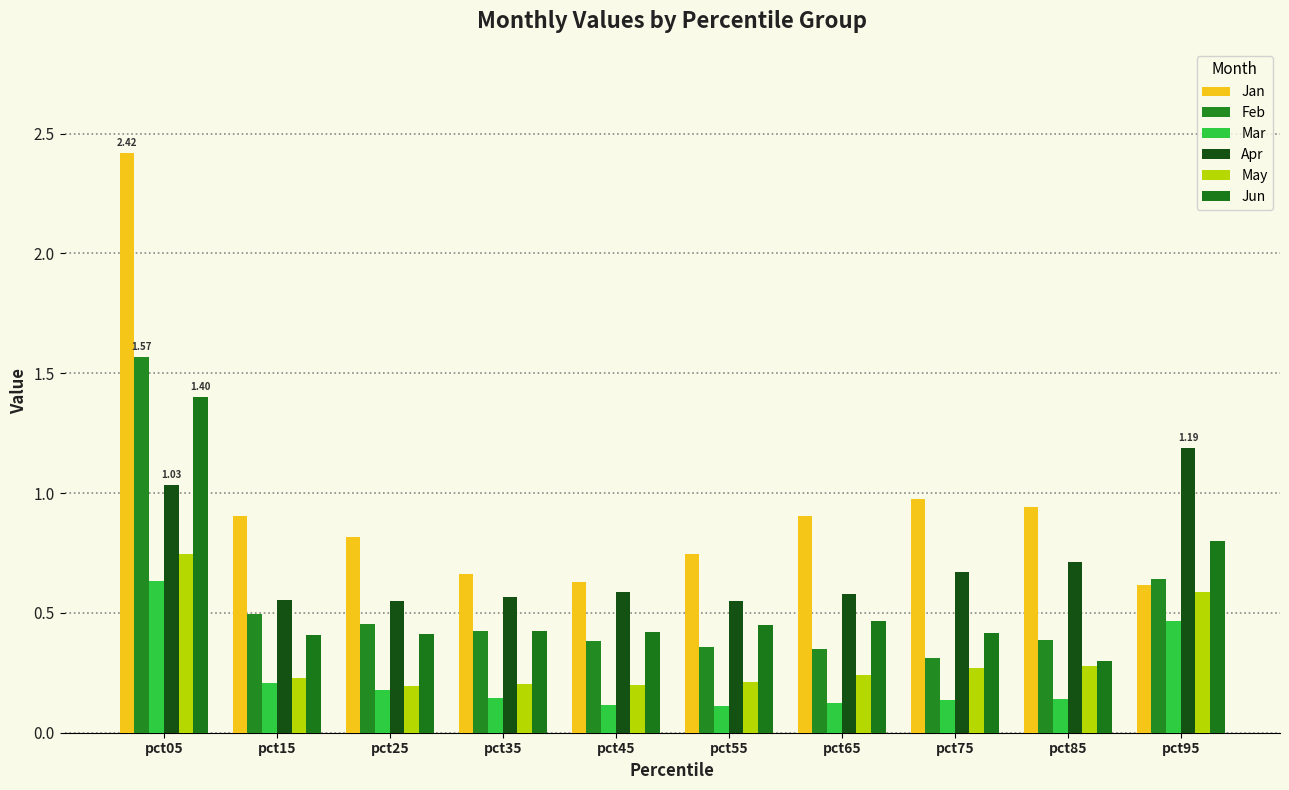

What is the difference between the maximum and minimum values in the May series?

0.5